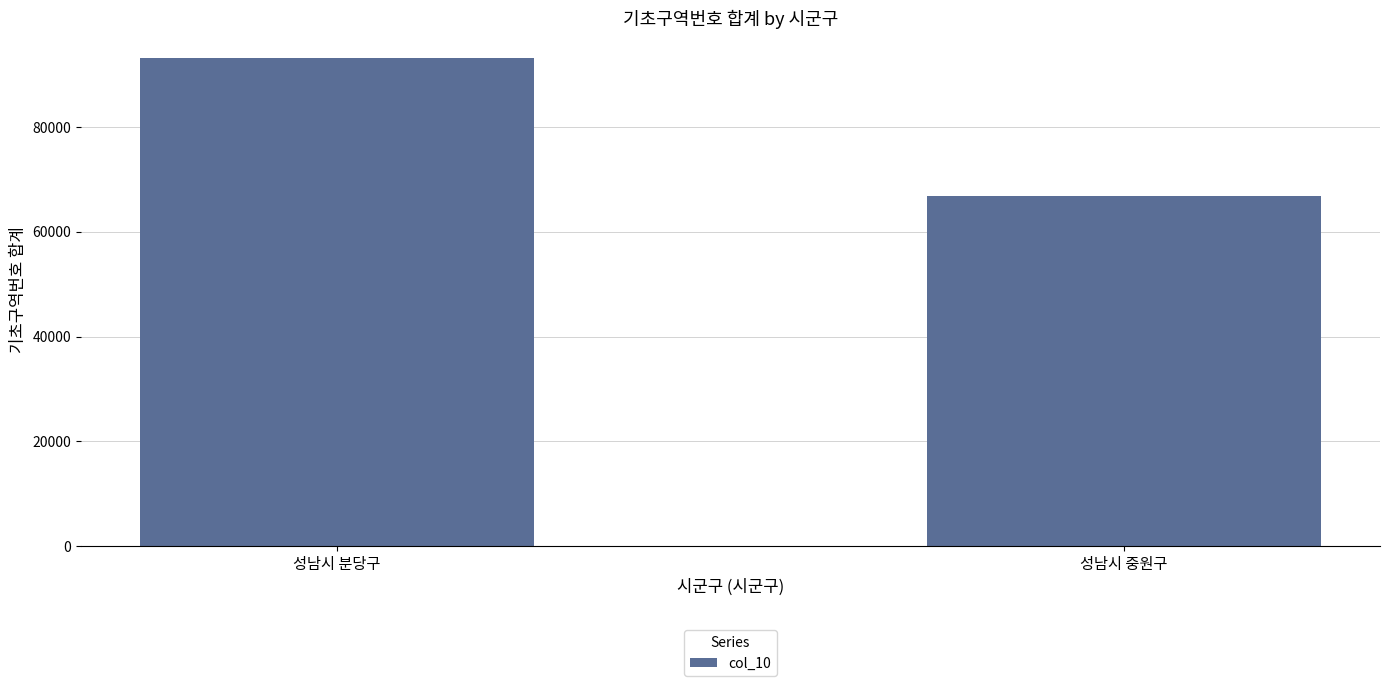

The chart shows a value of 123358 at 성남시 분당구. True or false?

False